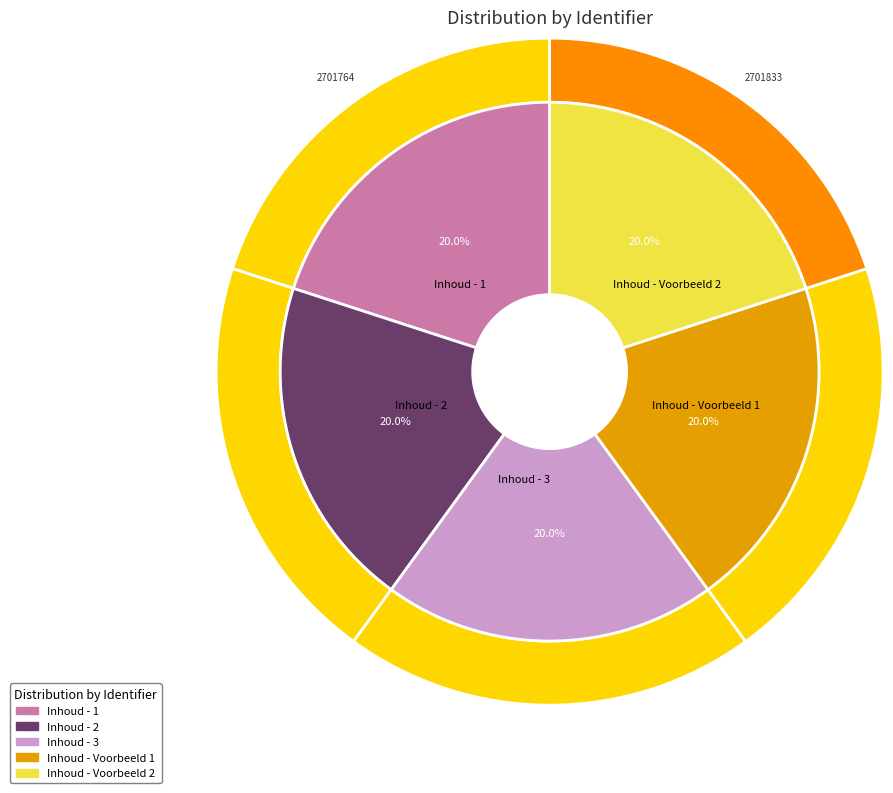

Is Inhoud - Voorbeeld 2 the majority of the pie?

No